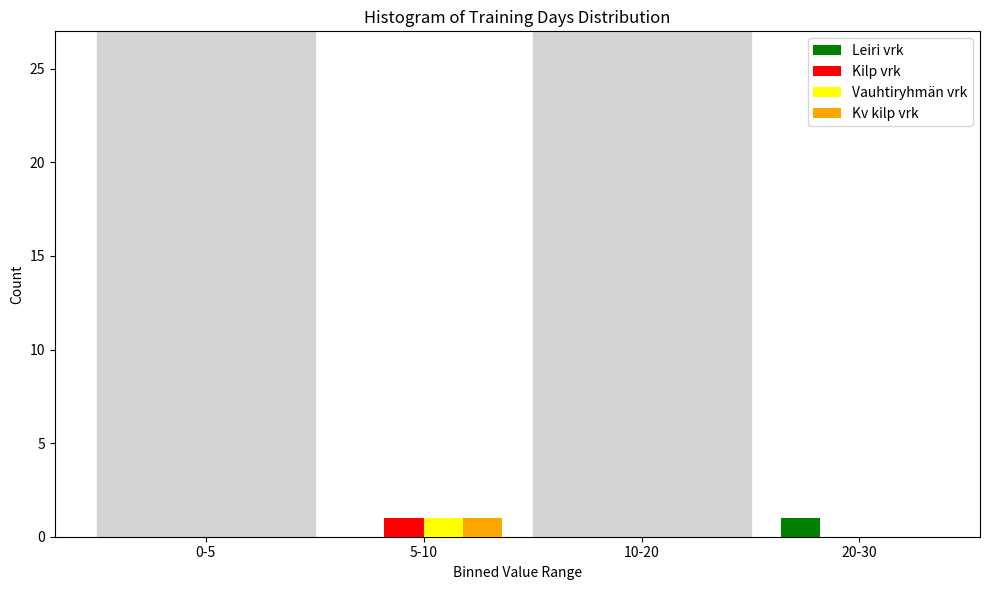

Reading right to left, list all the values displayed in this chart.

Leiri vrk: 20-30=1	10-20=0	5-10=0	0-5=0
Kilp vrk: 20-30=0	10-20=0	5-10=1	0-5=0
Vauhtiryhmän vrk: 20-30=0	10-20=0	5-10=1	0-5=0
Kv kilp vrk: 20-30=0	10-20=0	5-10=1	0-5=0